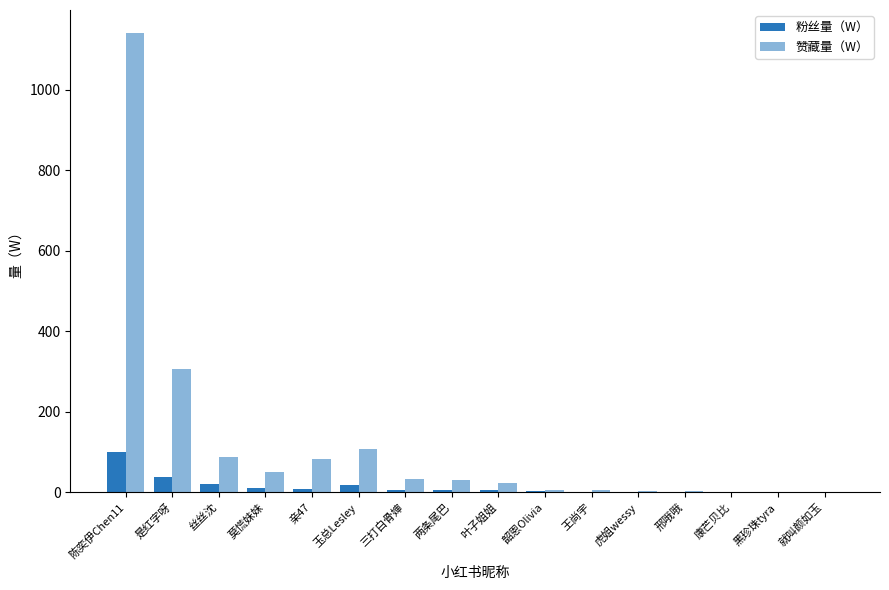

What is the label of the 8th bar from the right?

叶子姐姐